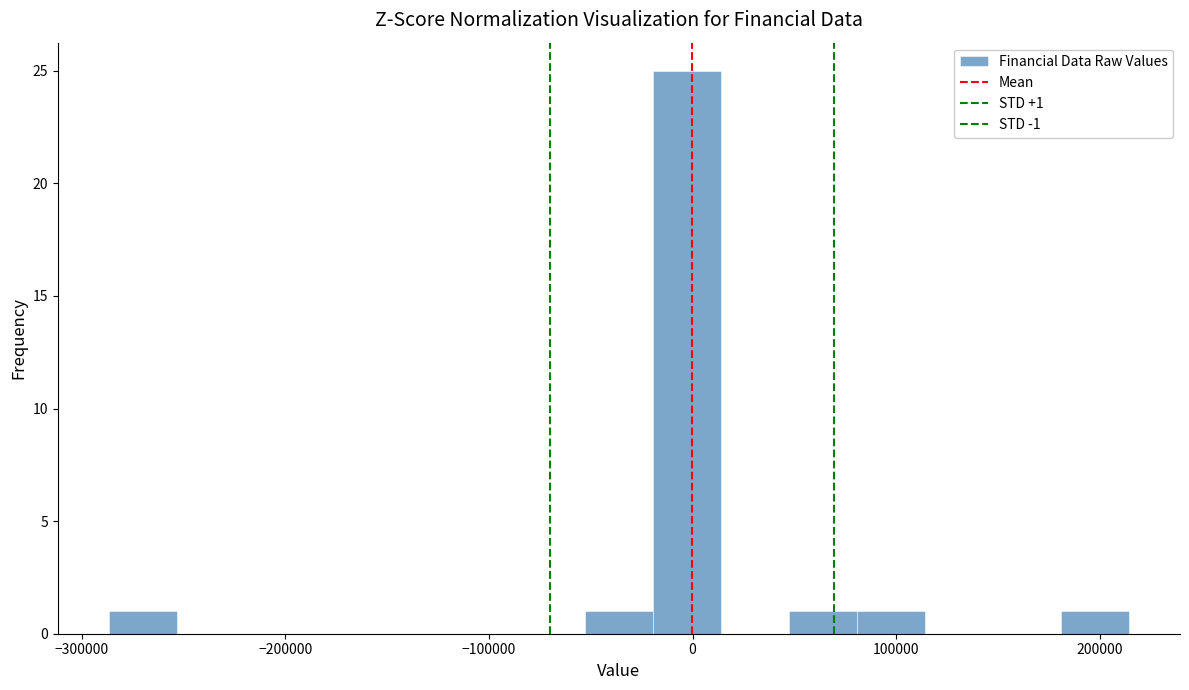

Around what value on the x-axis is the tallest bar? Give the approximate position of its centre, as read against the axis.

0